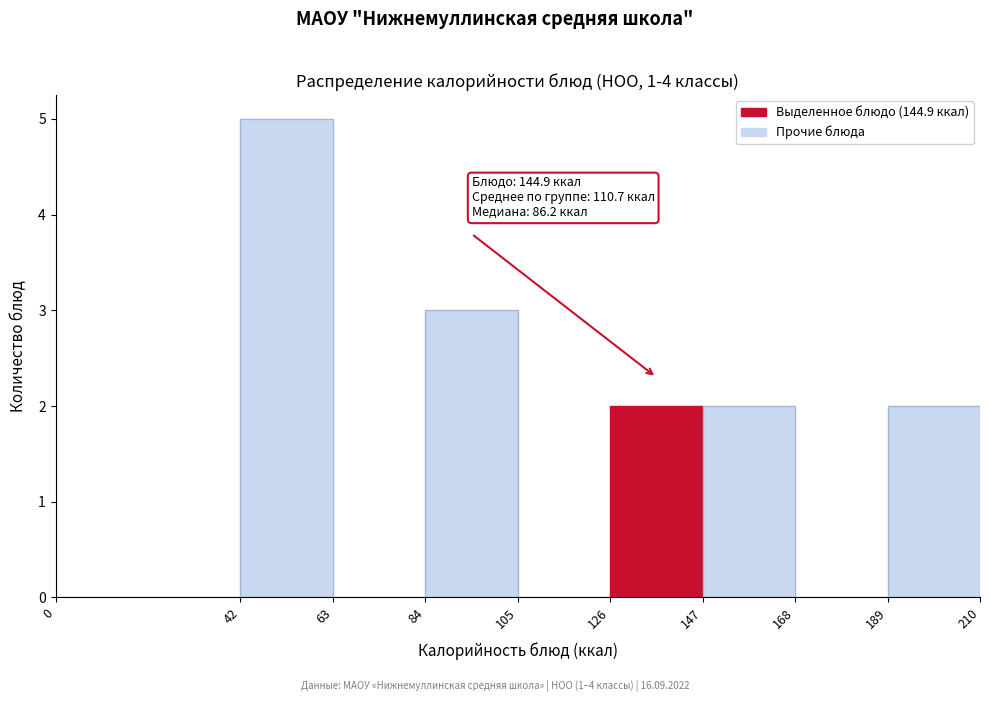

Which range on the x-axis has the tallest bar?

42 to 63